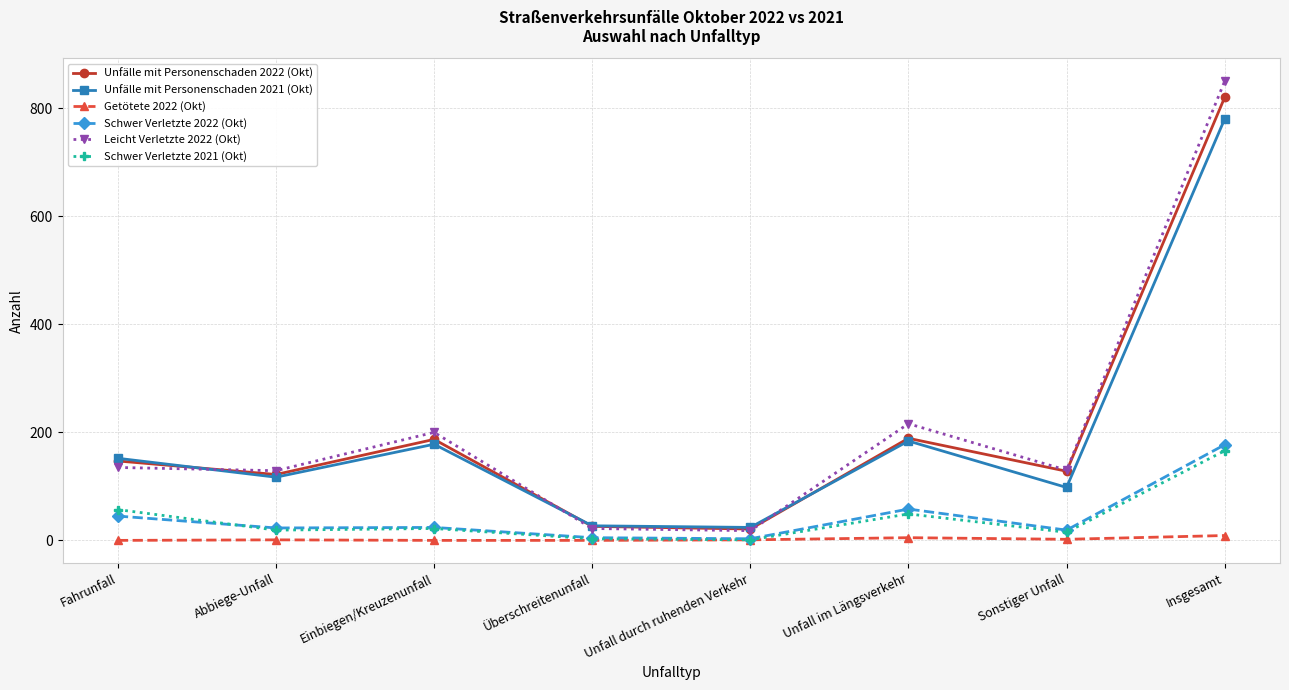

What is the difference between the highest and lowest values at Sonstiger Unfall?

128